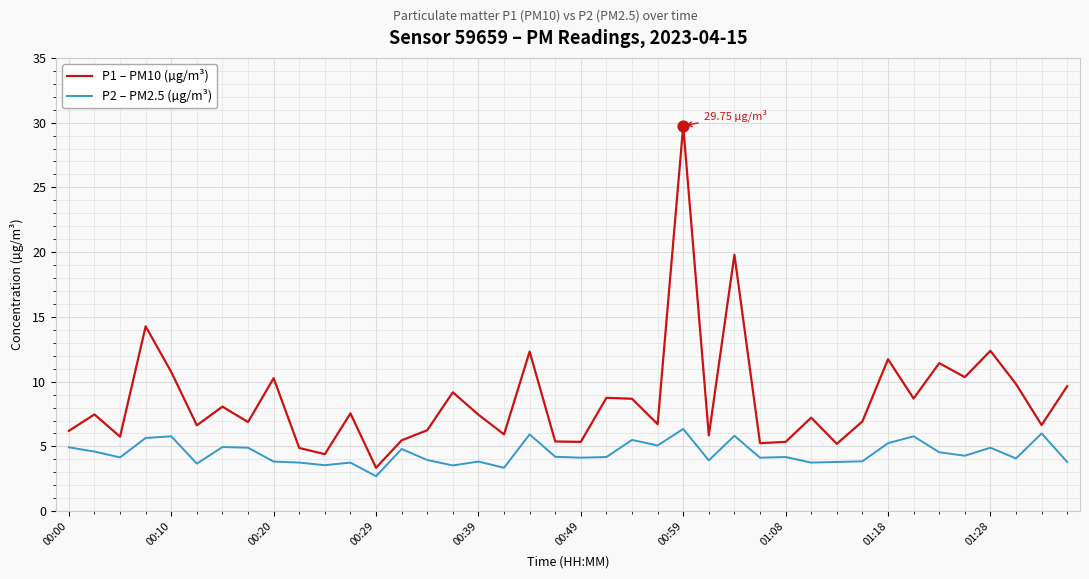

What are all the series names shown in the legend?

P1 – PM10 (µg/m³), P2 – PM2.5 (µg/m³)